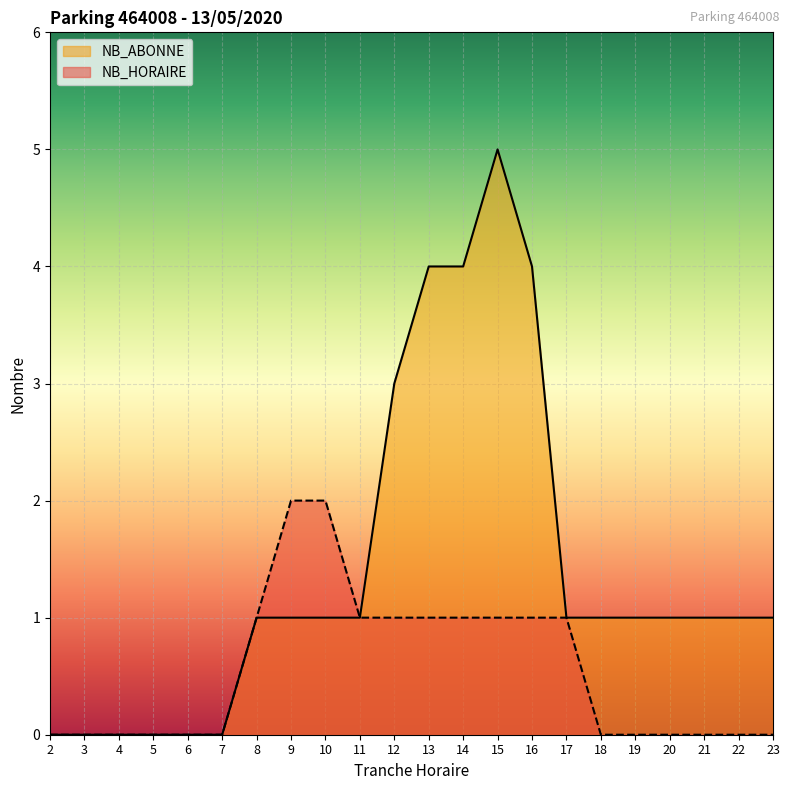

What is the average value of the NB_HORAIRE series?

1